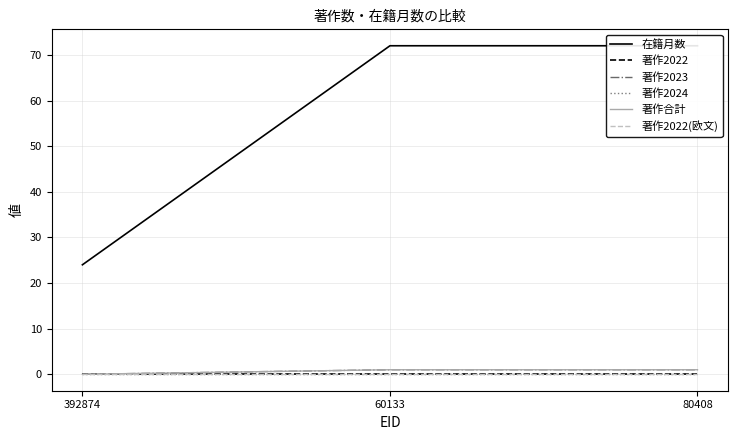

Which series has the largest total across all categories?

在籍月数